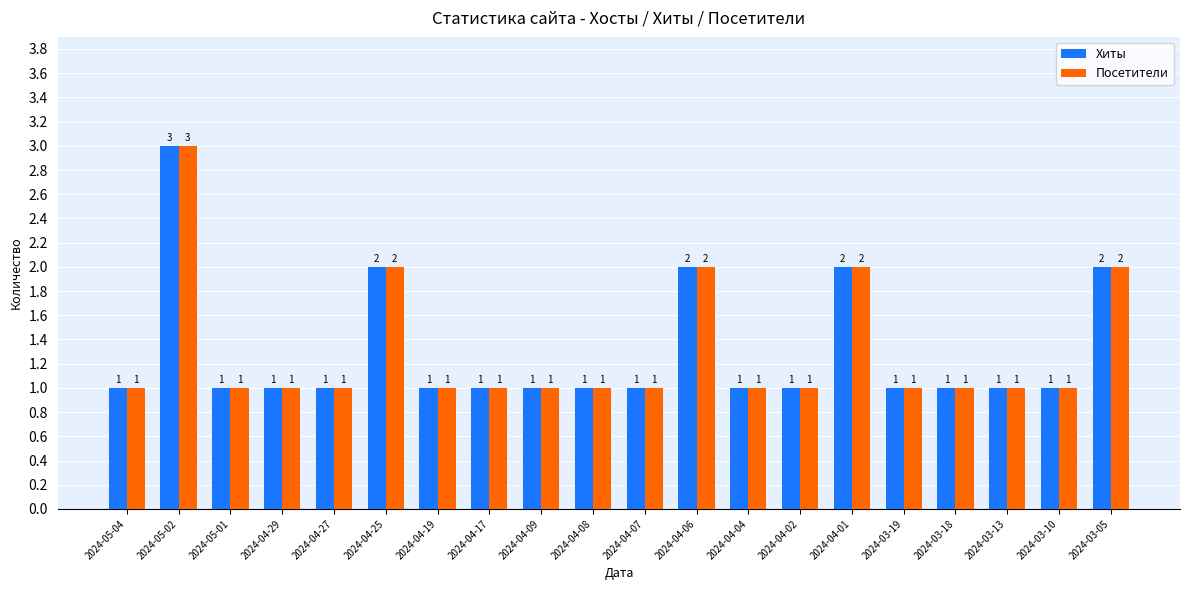

What are all the series names shown in the legend?

Хиты, Посетители